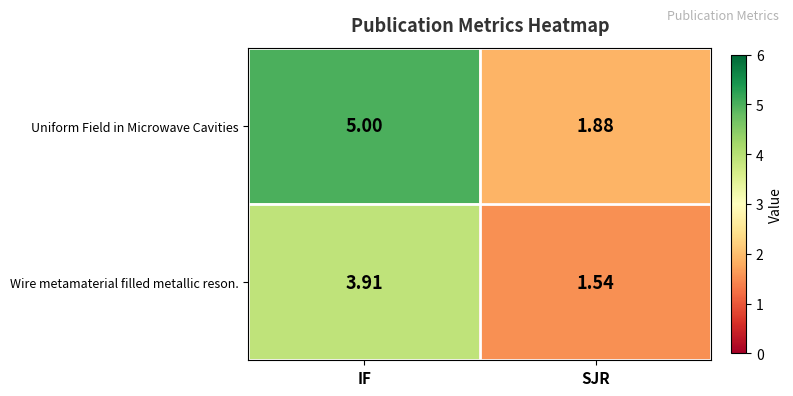

At which category does the chart reach its minimum across all series?

SJR